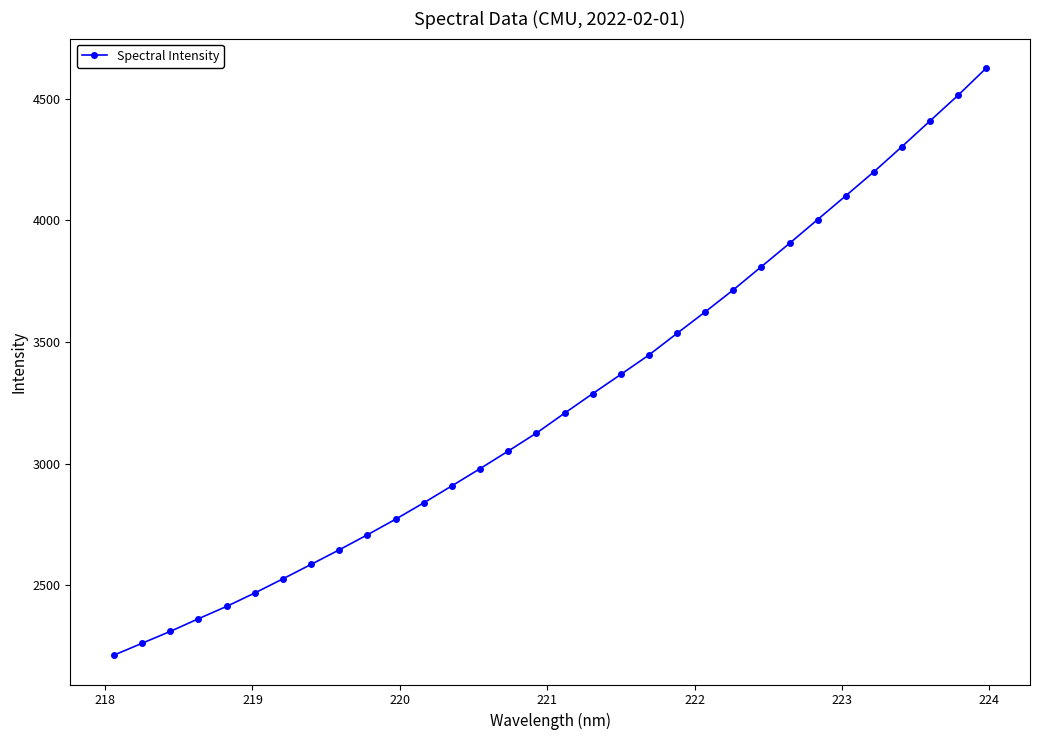

Reading right to left, extract all data points from this chart.

4627.3	4515.6	4410.0	4304.2	4200.4	4101.8	4004.0	3906.1	3810.3	3714.9	3624.3	3536.0	3446.9	3366.9	3287.9	3207.5	3125.7	3052.0	2979.6	2908.9	2839.1	2771.7	2707.7	2645.9	2586.0	2526.7	2468.3	2413.2	2362.5	2310.4	2261.7	2212.8